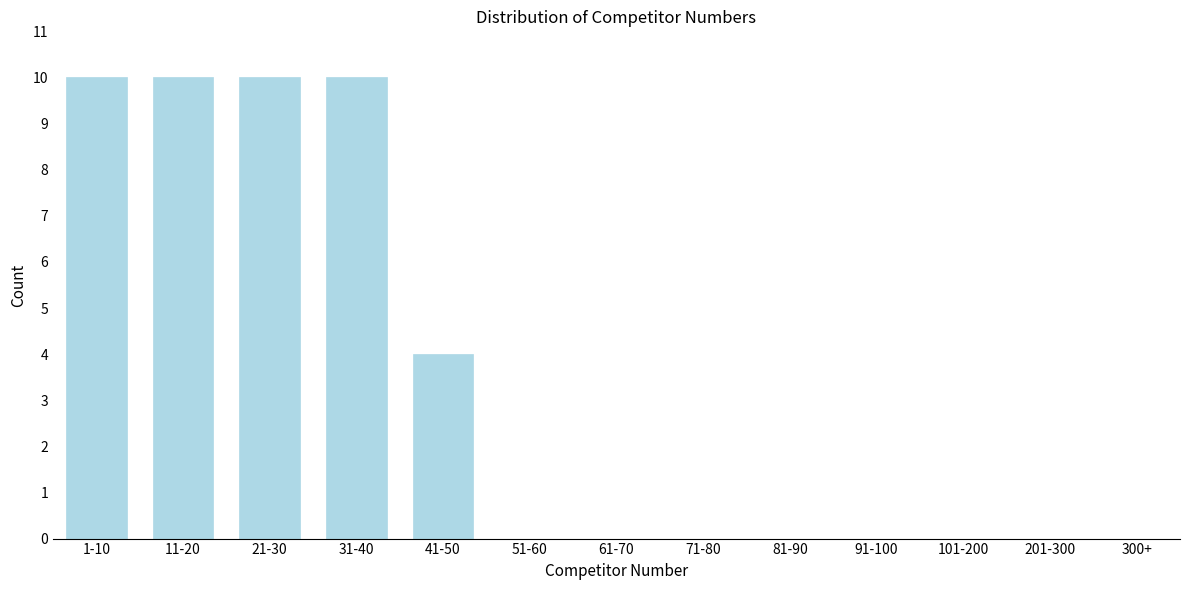

Reading right to left, list all the values displayed in this chart.

300+=0	201-300=0	101-200=0	91-100=0	81-90=0	71-80=0	61-70=0	51-60=0	41-50=4	31-40=10	21-30=10	11-20=10	1-10=10